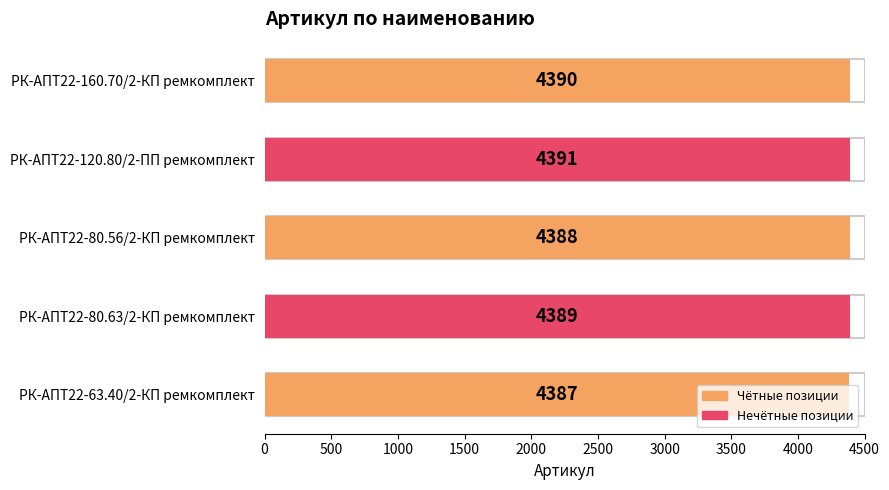

Which label corresponds to the largest value in the chart?

РК-АПТ22-120.80/2-ПП ремкомплект